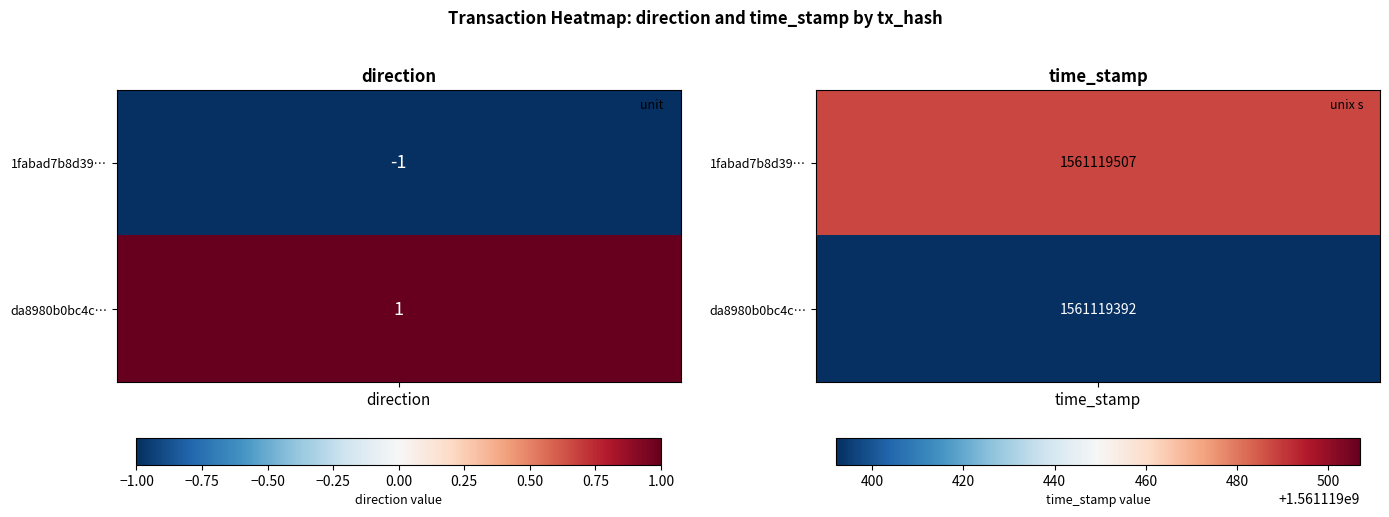

Which series has the largest total across all categories?

1fabad7b8d39e189a1e5fc15cd52bb3297b2f62